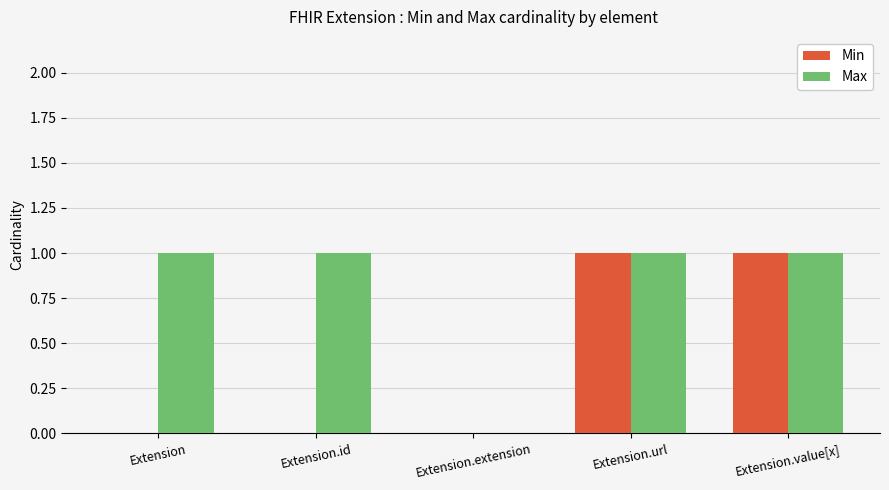

How many Min values are between 0 and 1?

5